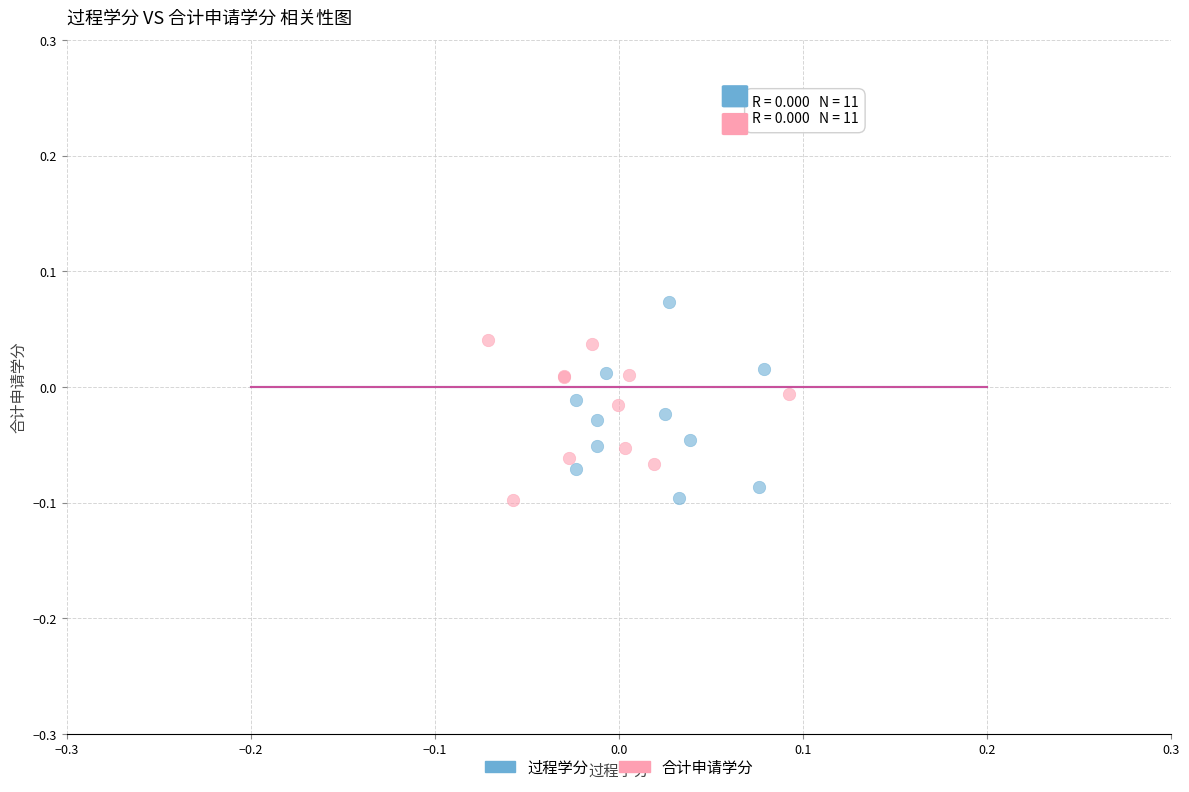

Which series reaches the maximum Y coordinate?

过程学分